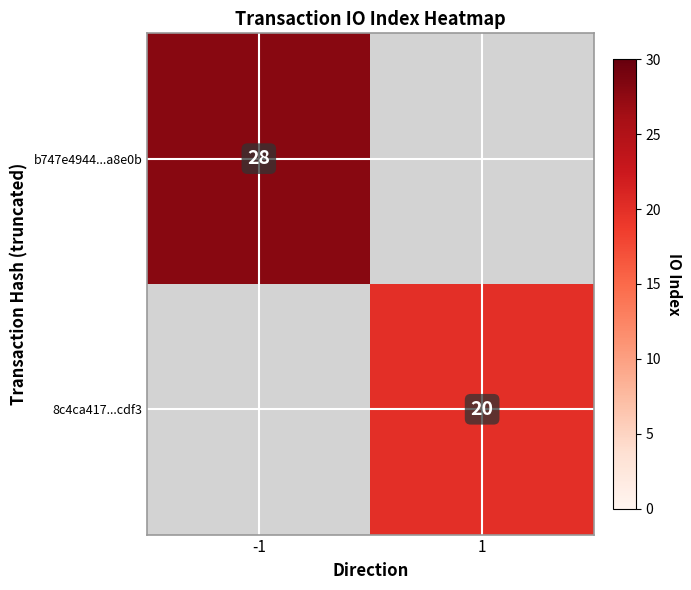

Is it true that 8c4ca417...cdf3 equals 20 at 1?

True